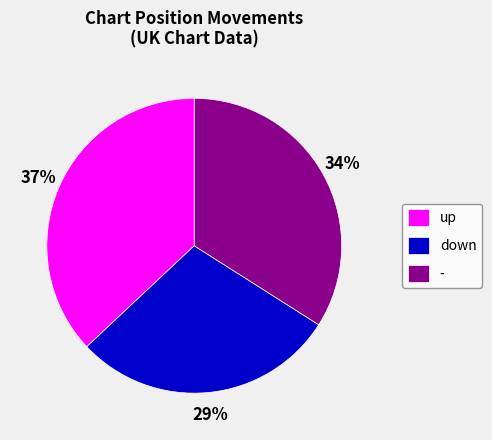

Which slice is the smallest?

down